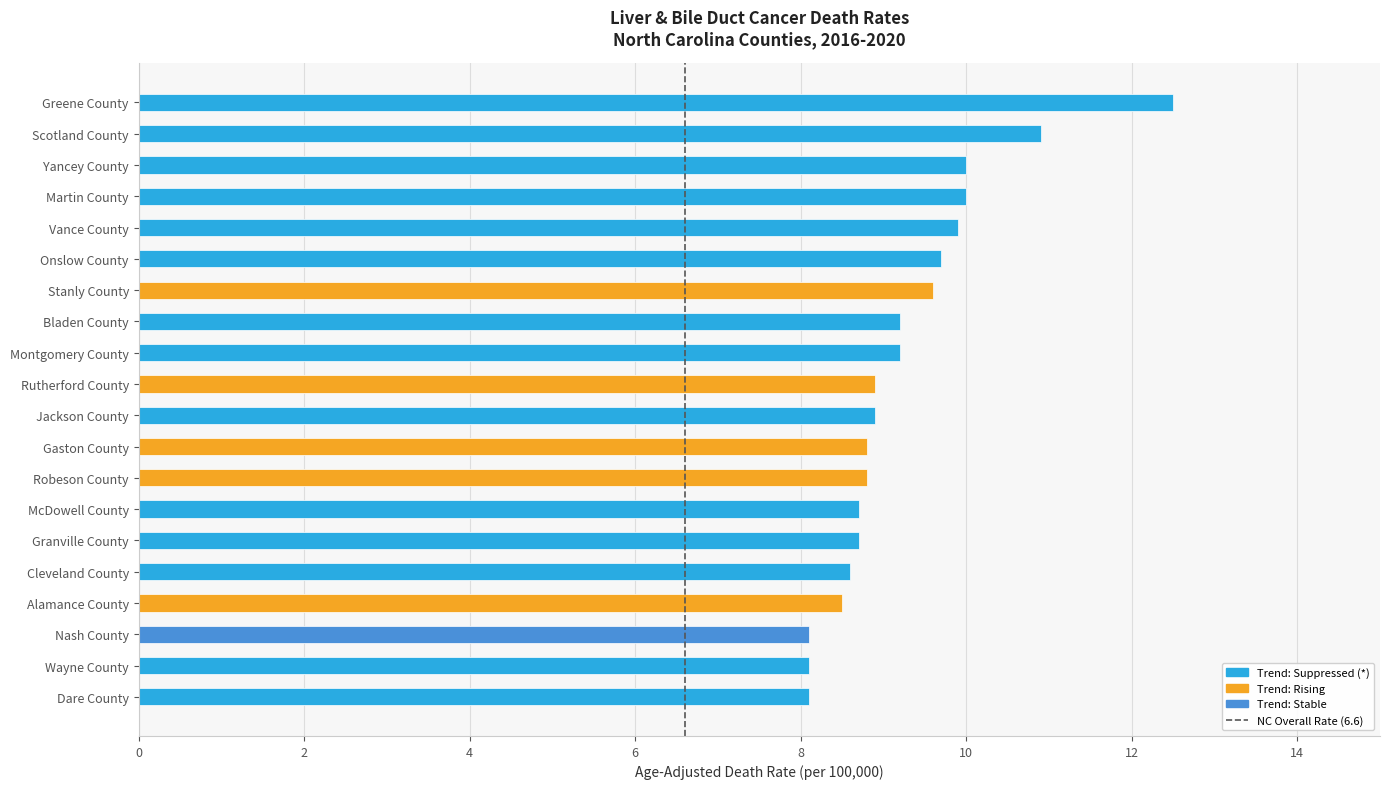

What is the greatest value displayed?

12.5